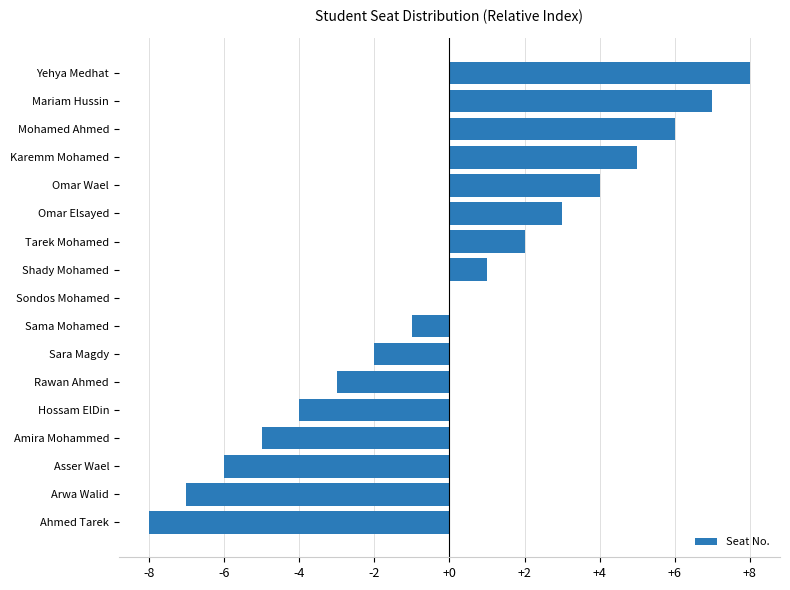

The chart shows a value of 6 at Mohamed Ahmed. True or false?

True